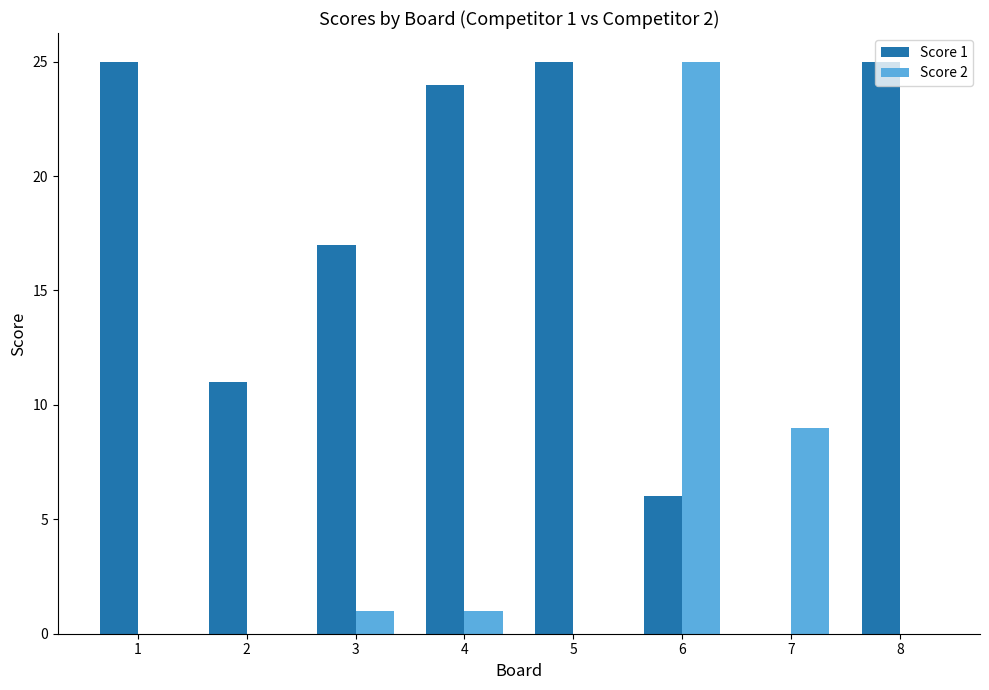

Reading right to left, extract all data points from this chart.

Score 1: 8=25	7=0	6=6	5=25	4=24	3=17	2=11	1=25
Score 2: 8=0	7=9	6=25	5=0	4=1	3=1	2=0	1=0